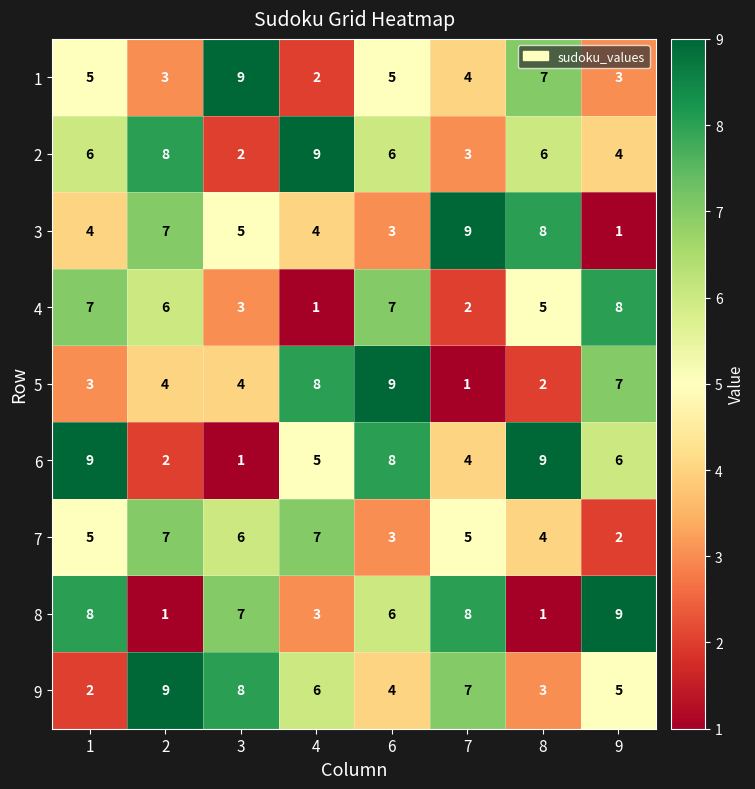

At 4, list the series in order from largest to smallest.

2, 5, 7, 9, 6, 3, 8, 1, 4